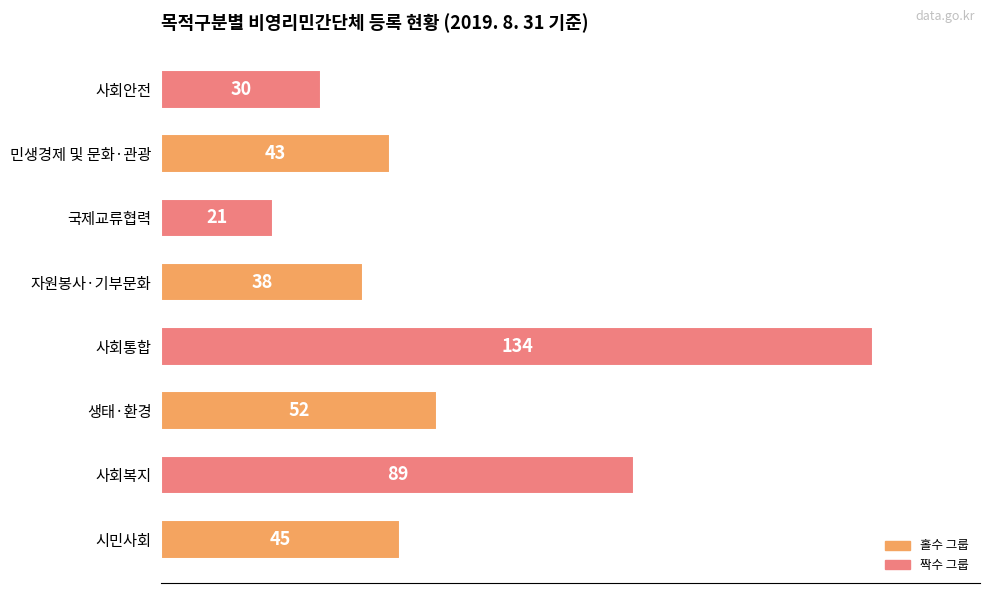

What is the greatest value displayed?

134